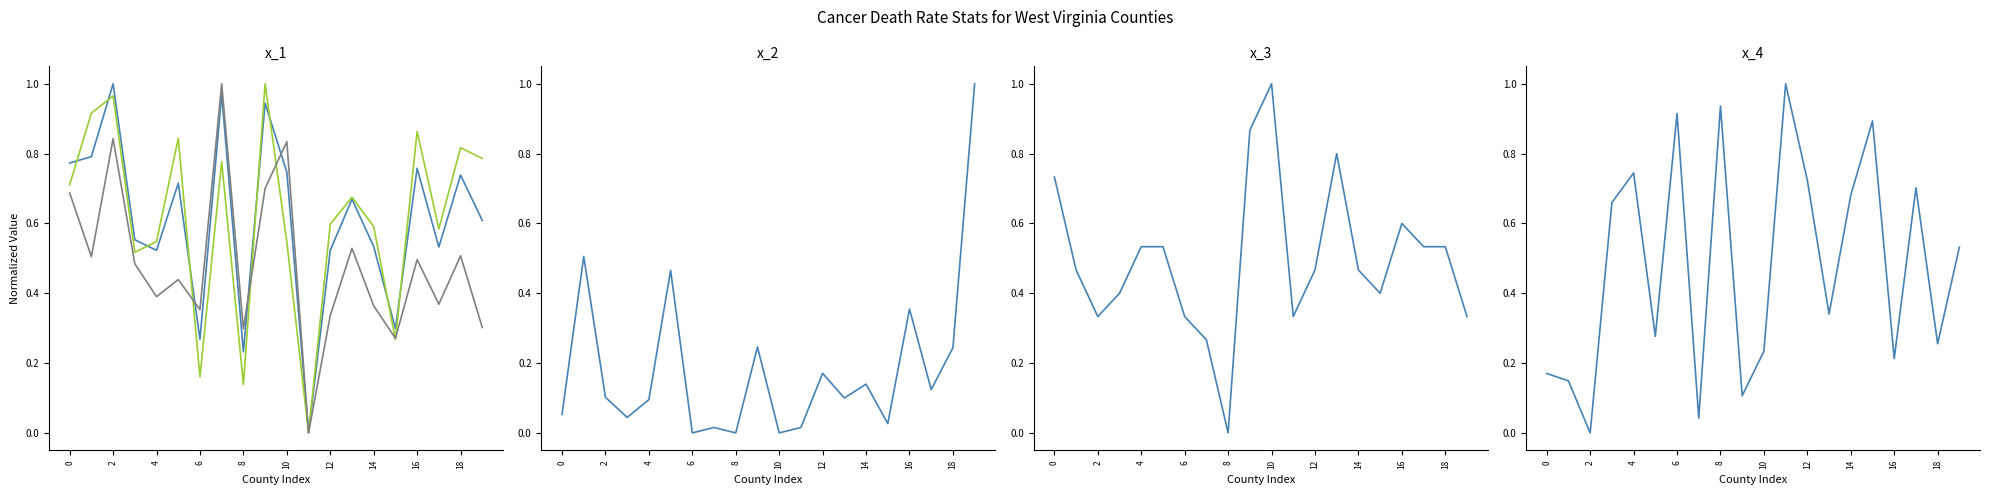

True or false: Avg Annual Count has a value of 0.1 at 18.

False